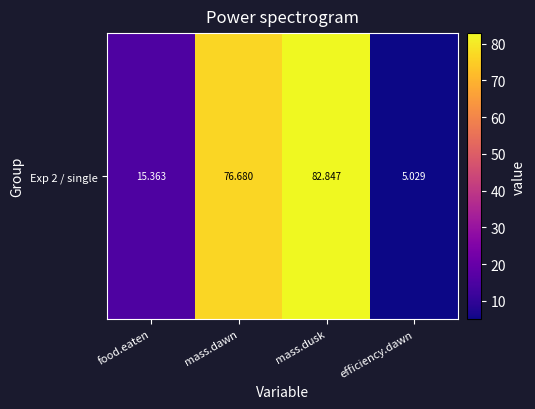

Read the value at food.eaten.

15.4